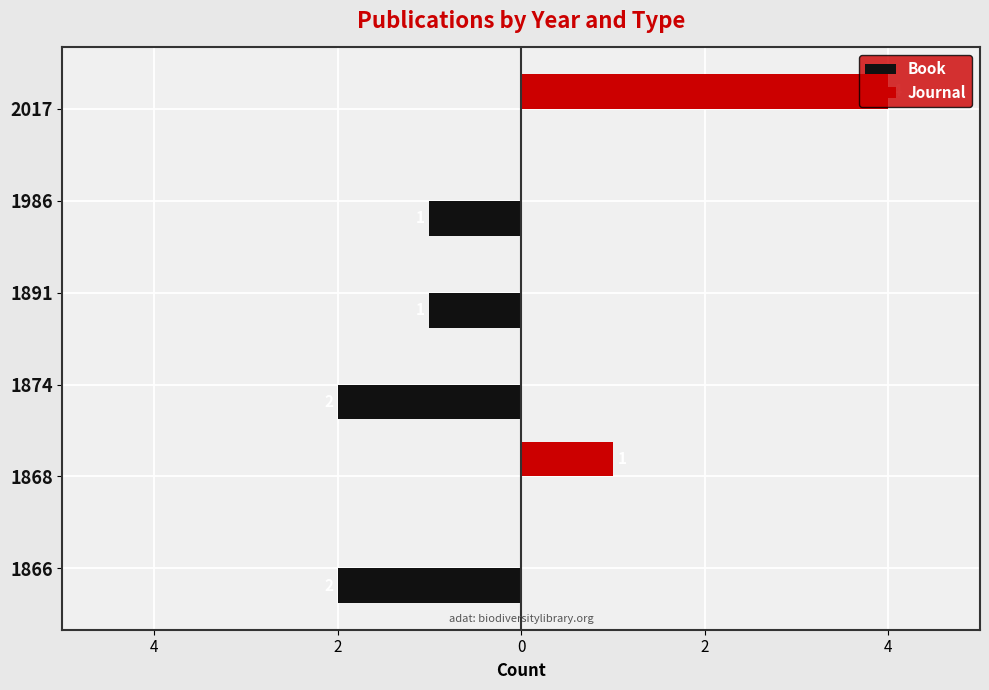

What are all the series names shown in the legend?

Book, Journal